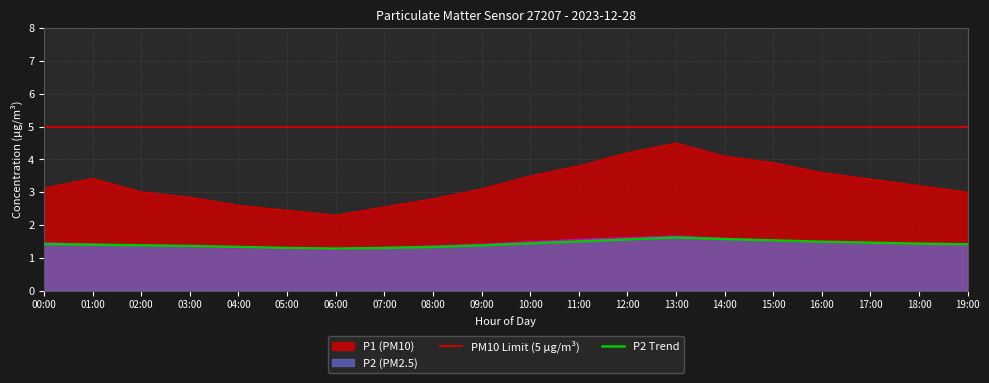

Reading left to right, transcribe all the data shown in this chart.

P1: 00:00=3.1	01:00=3.4	02:00=3.0	03:00=2.9	04:00=2.6	05:00=2.5	06:00=2.3	07:00=2.5	08:00=2.8	09:00=3.1	10:00=3.5	11:00=3.8	12:00=4.2	13:00=4.5	14:00=4.1	15:00=3.9	16:00=3.6	17:00=3.4	18:00=3.2	19:00=3.0
P2: 00:00=1.4	01:00=1.4	02:00=1.4	03:00=1.4	04:00=1.3	05:00=1.3	06:00=1.2	07:00=1.3	08:00=1.4	09:00=1.4	10:00=1.5	11:00=1.6	12:00=1.6	13:00=1.6	14:00=1.6	15:00=1.5	16:00=1.5	17:00=1.4	18:00=1.4	19:00=1.4